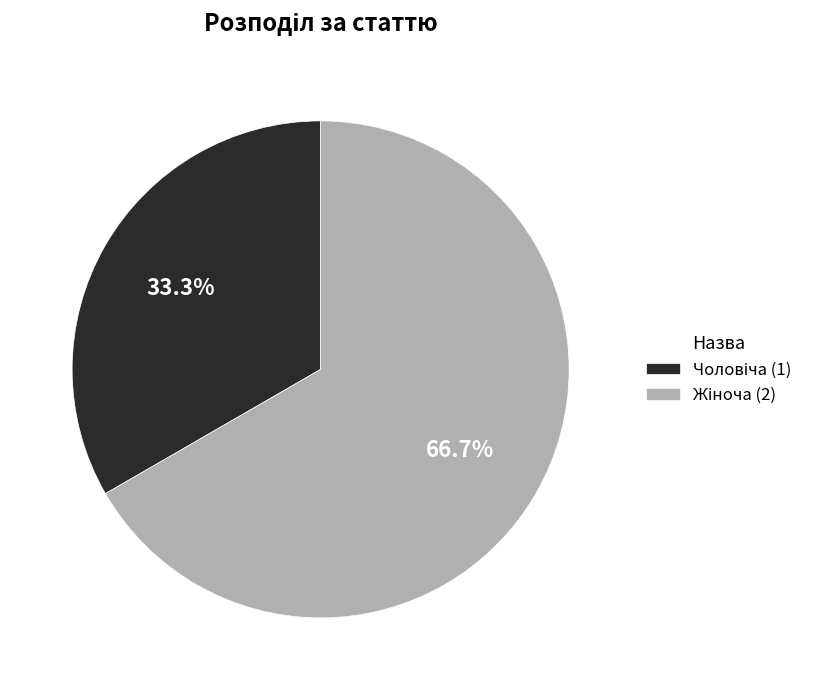

Does any single category account for the majority?

Yes